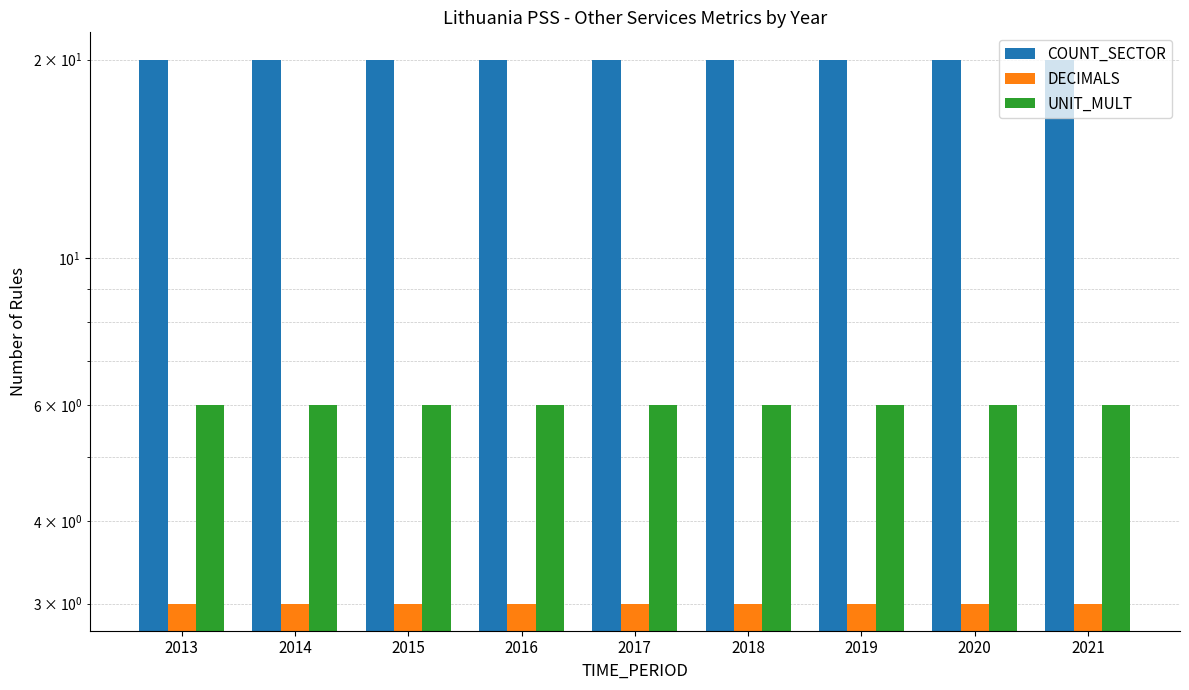

Where is COUNT_SECTOR nearest to the value 20?

2013